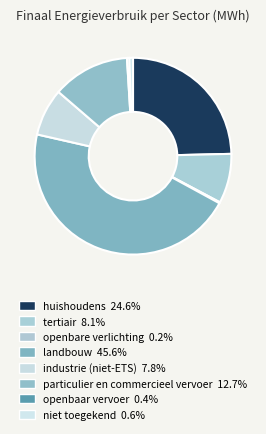

Does openbaar vervoer account for over 50% of the chart?

No